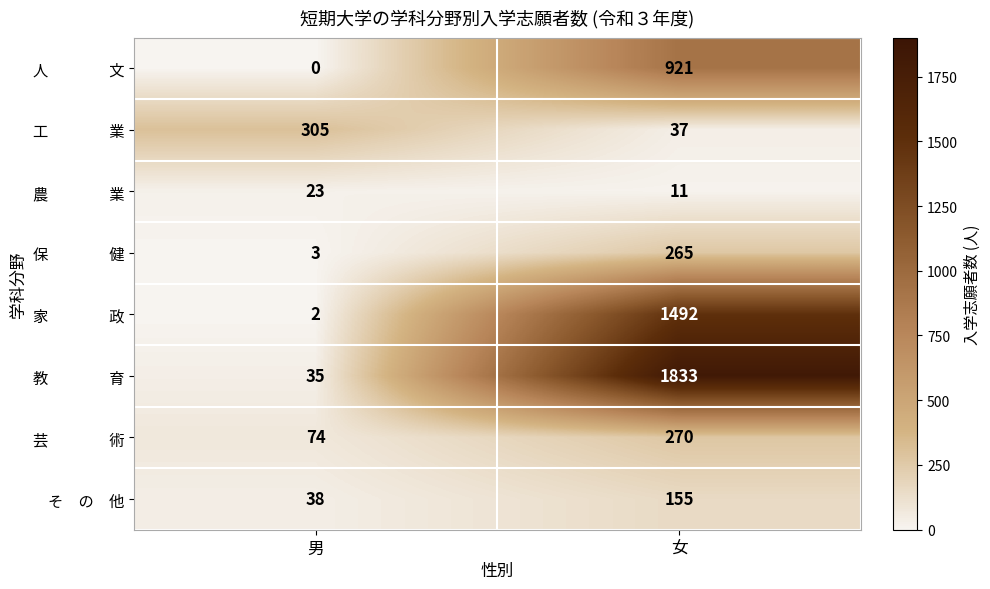

What is the spread (max minus min) of values at 男?

305